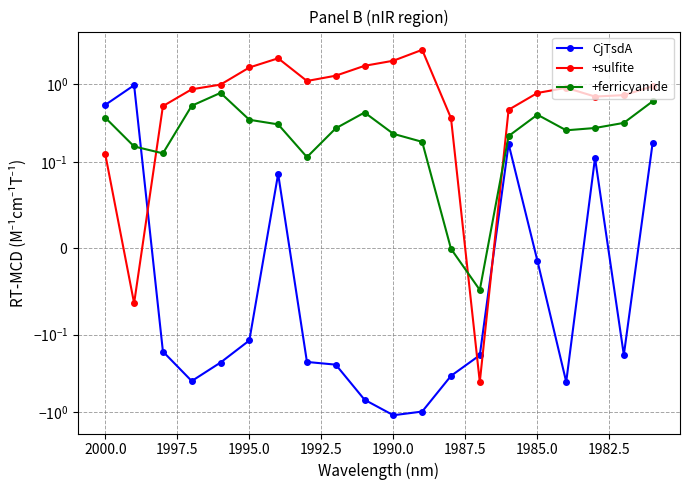

How many categories are shown in the chart?

20